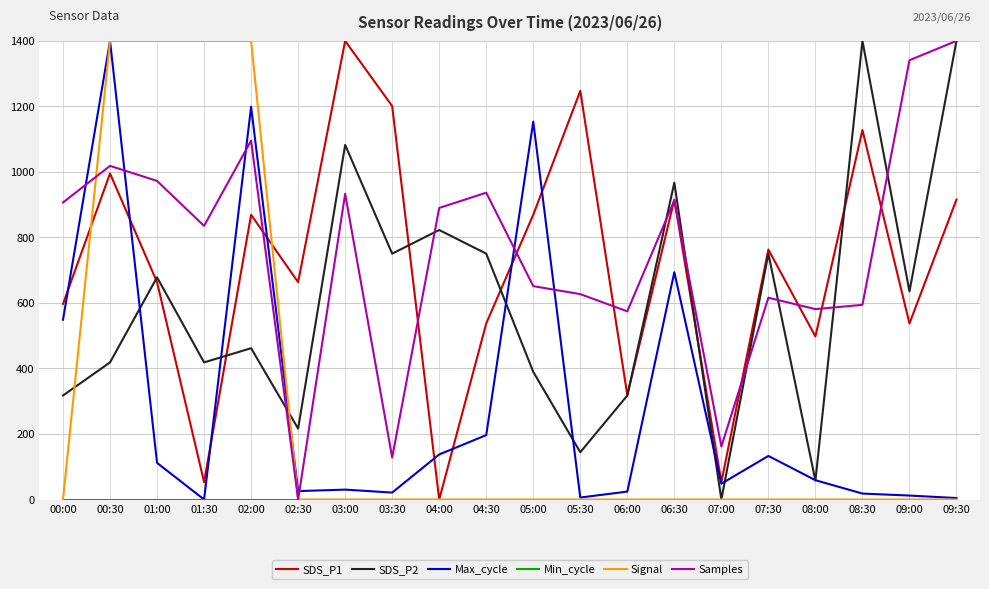

How many lines are shown in the chart?

6